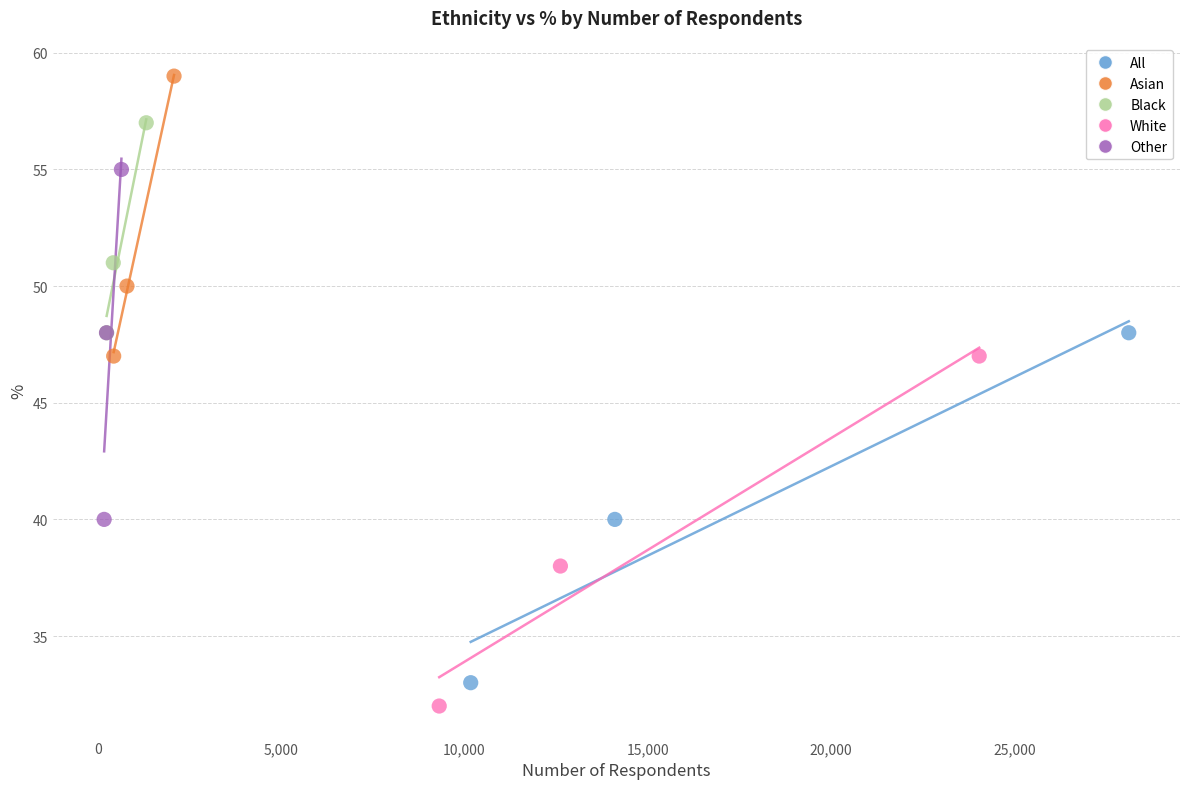

Which series reaches the maximum Y coordinate?

Asian